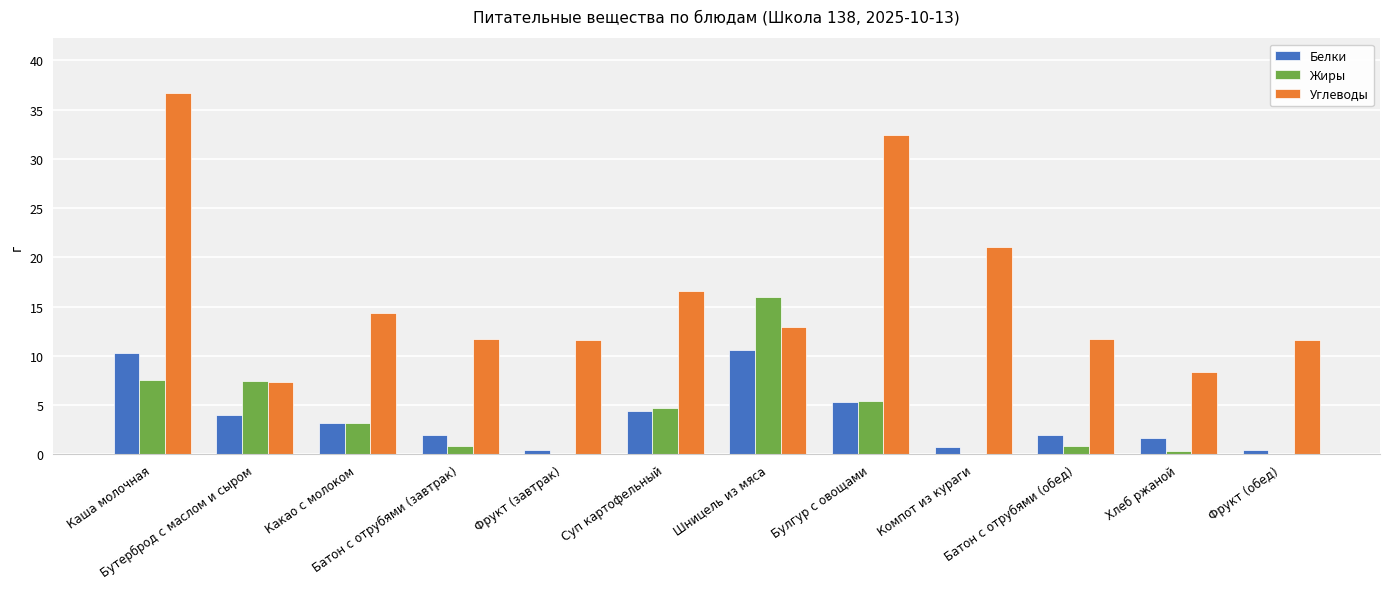

What is the maximum value for Углеводы?

36.7